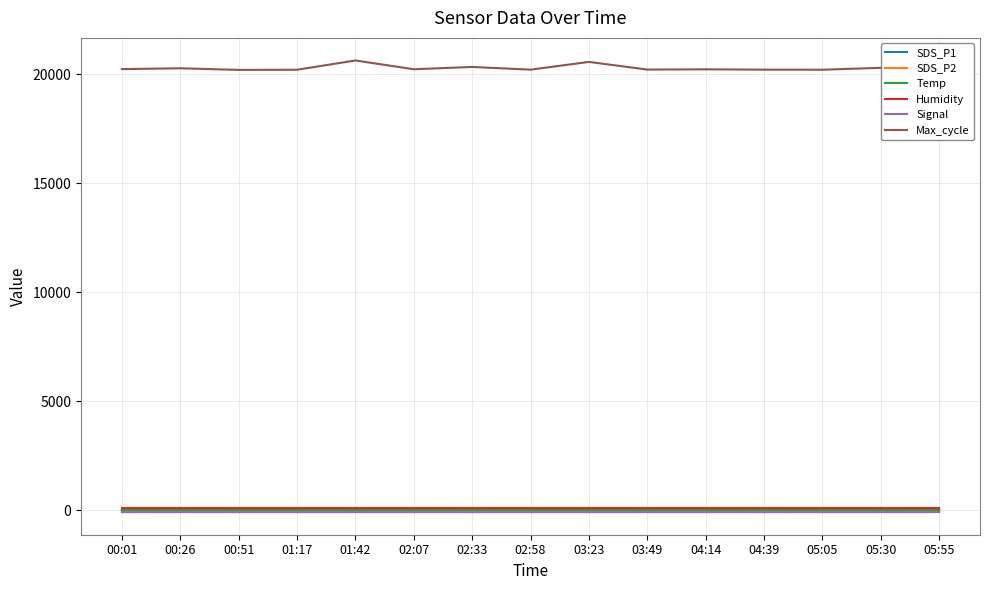

Which series has the widest spread of values?

Max_cycle